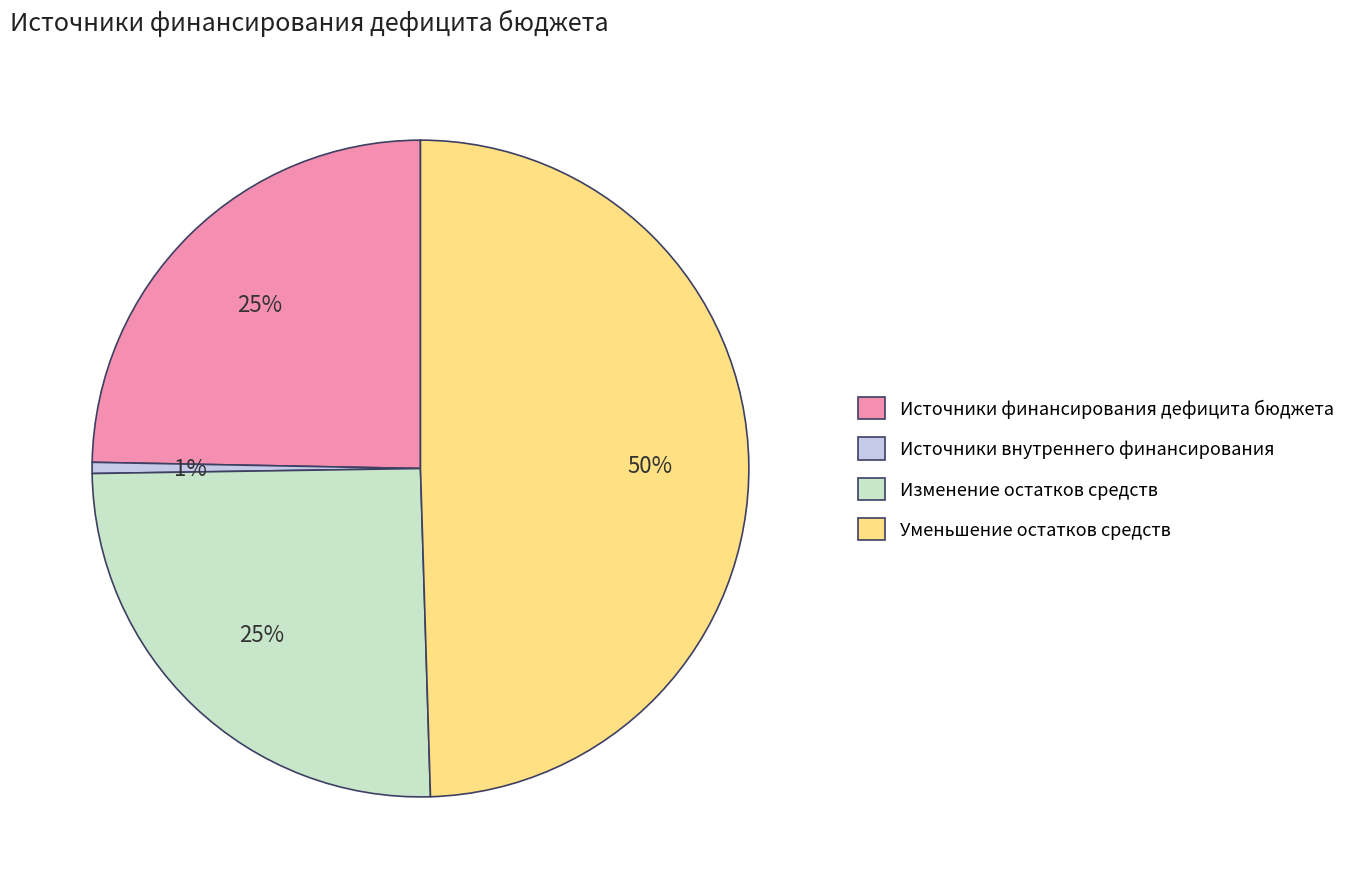

The Уменьшение остатков средств slice represents 50% of the pie. True or false?

True